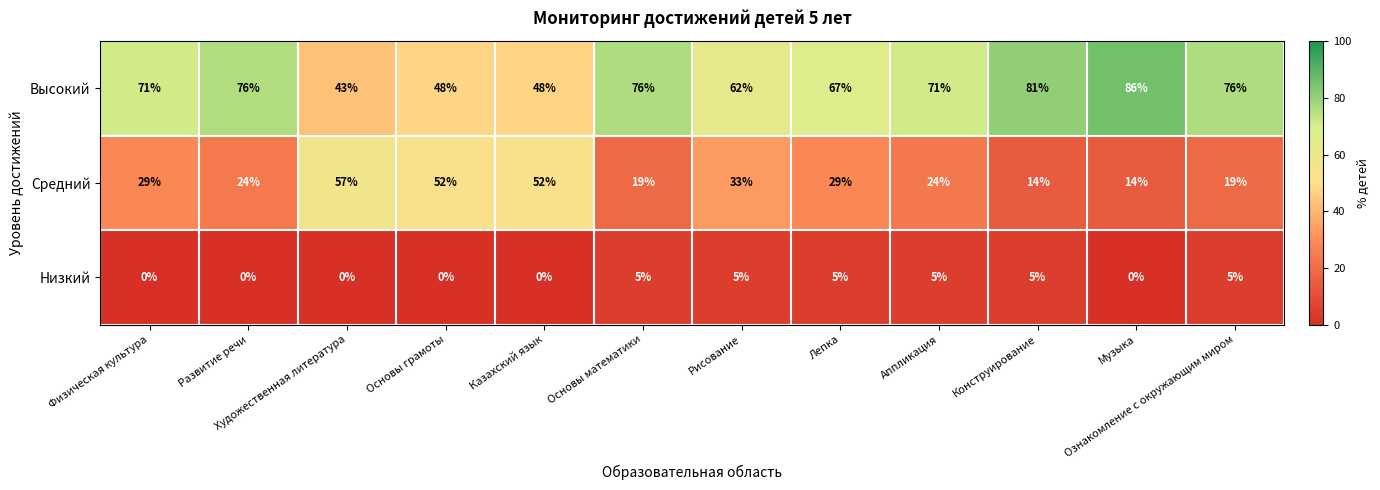

Count the number of categories in the chart.

12